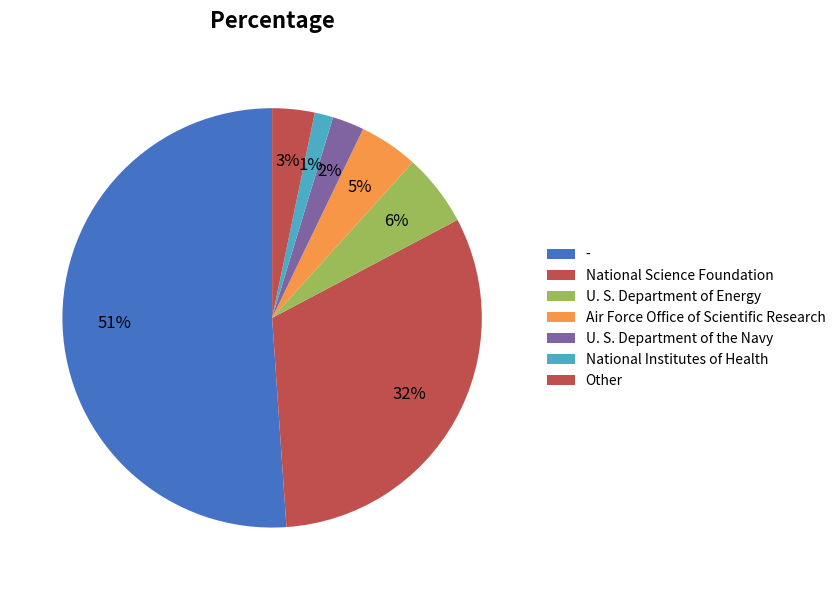

Does any single category account for the majority?

Yes